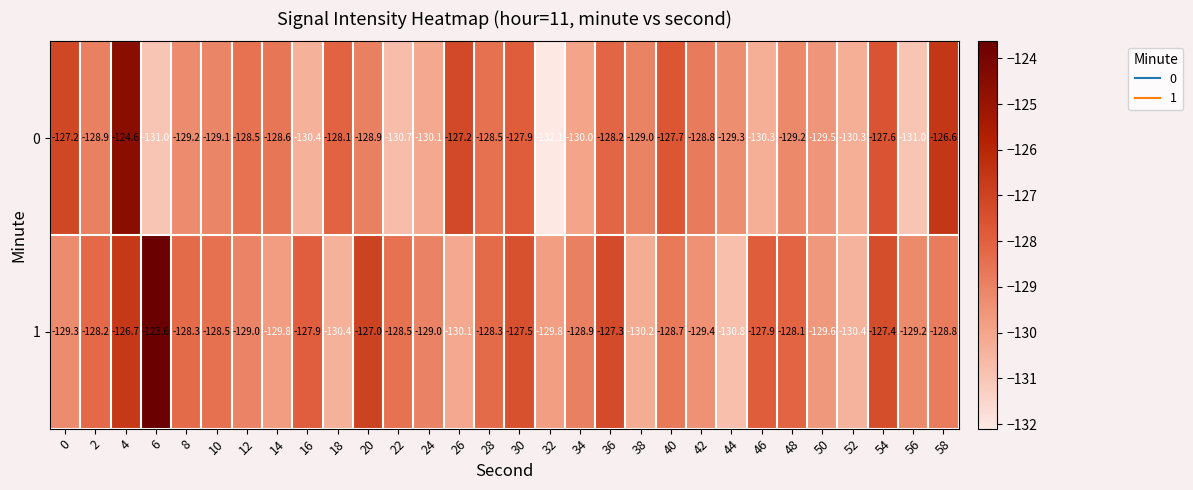

At which label does 1 reach its minimum?

44